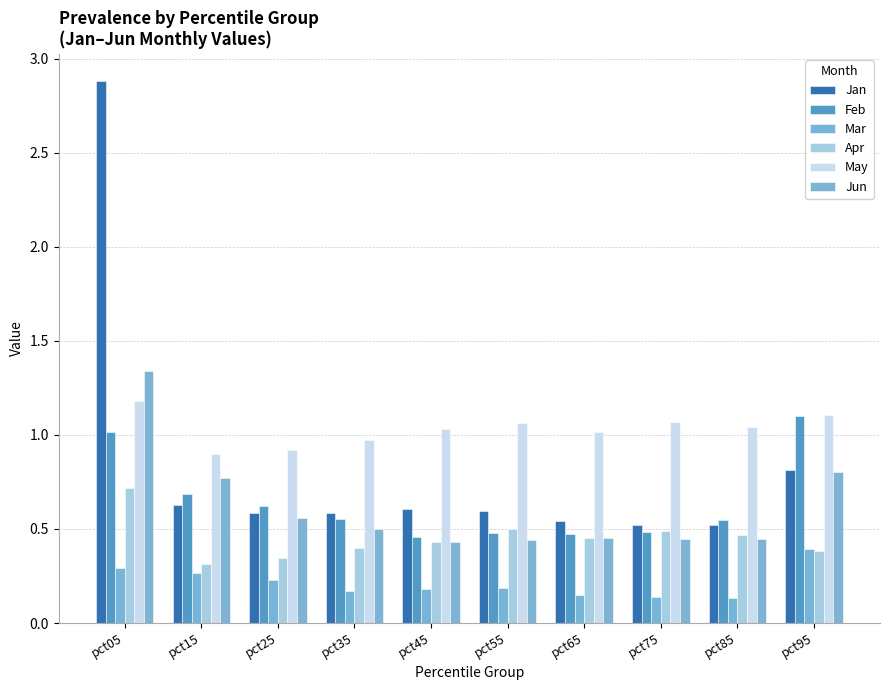

Count the number of categories in the chart.

10